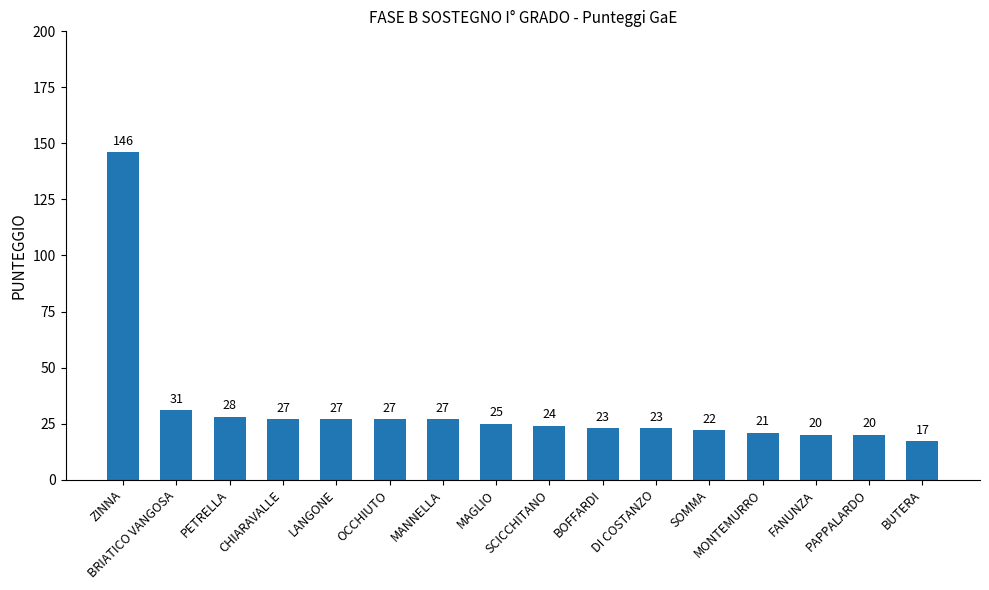

Which label corresponds to the smallest value in the chart?

BUTERA